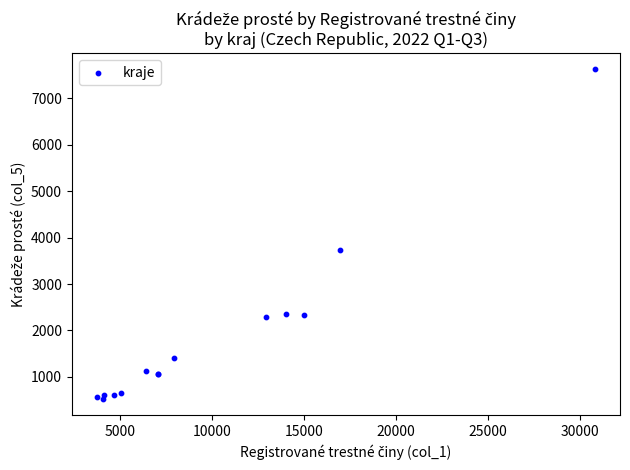

What Y value in the scatter plot is closest to 4074?

3736